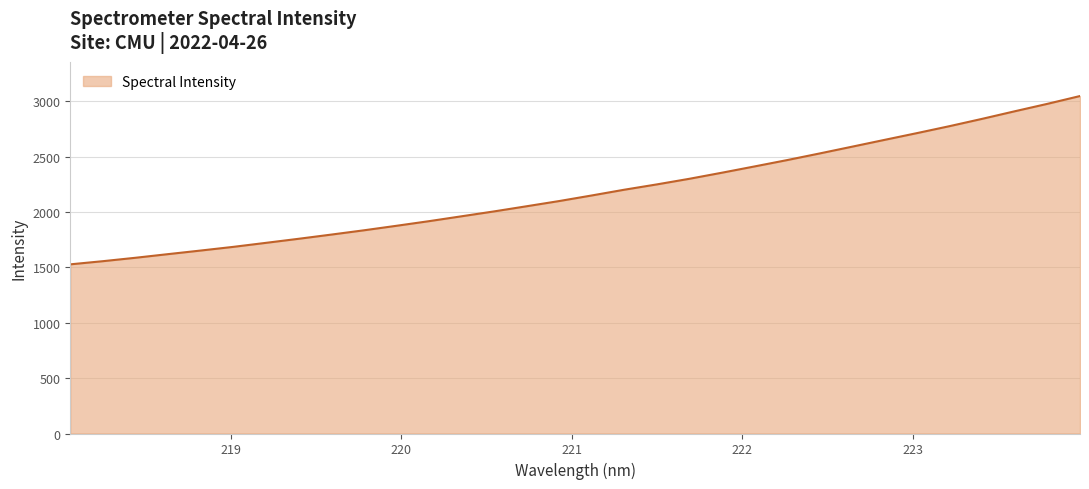

What is the greatest value displayed?

3046.1